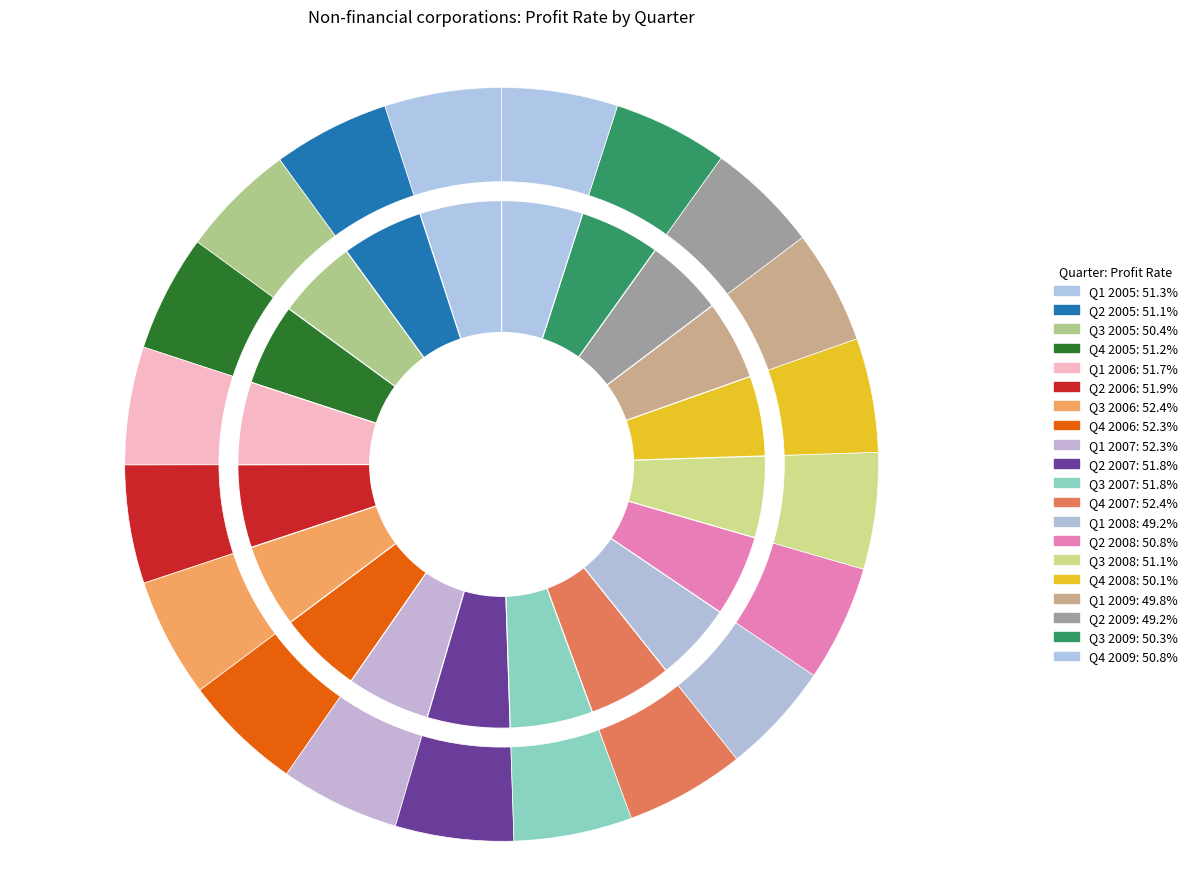

Count the number of slices in the pie.

20